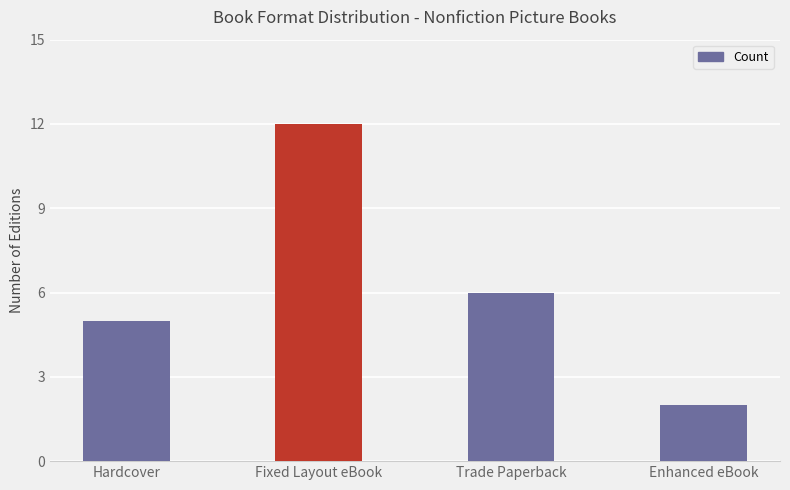

The value at Fixed Layout eBook is 12. True or false?

True